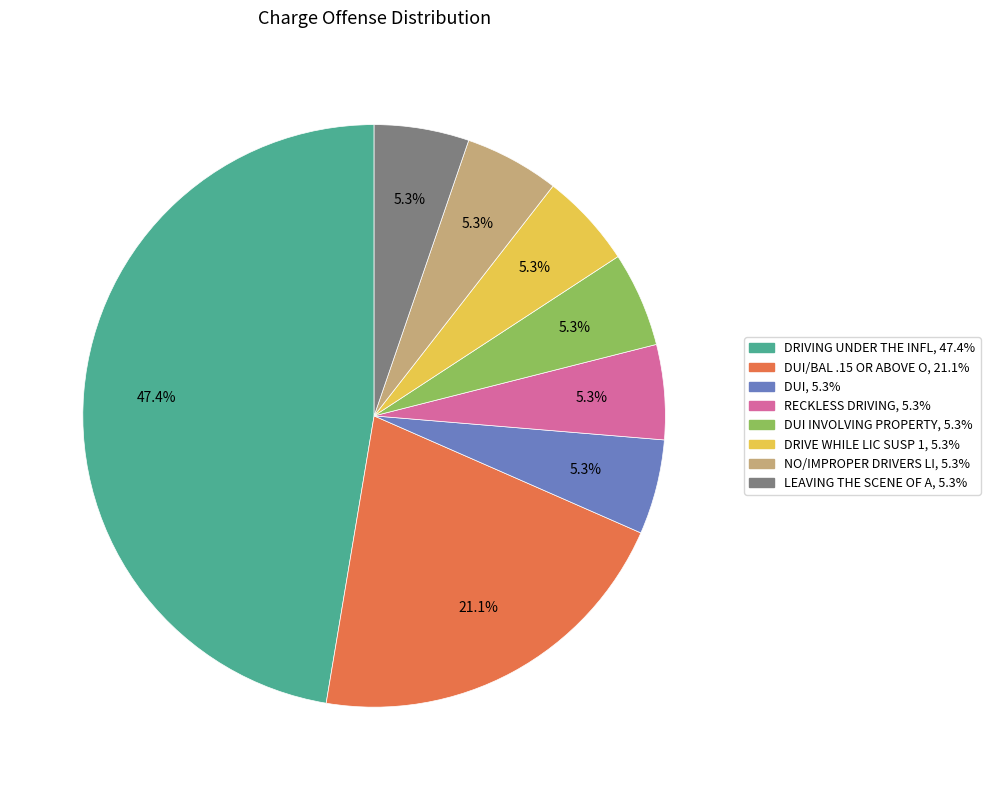

Does any single category account for the majority?

No